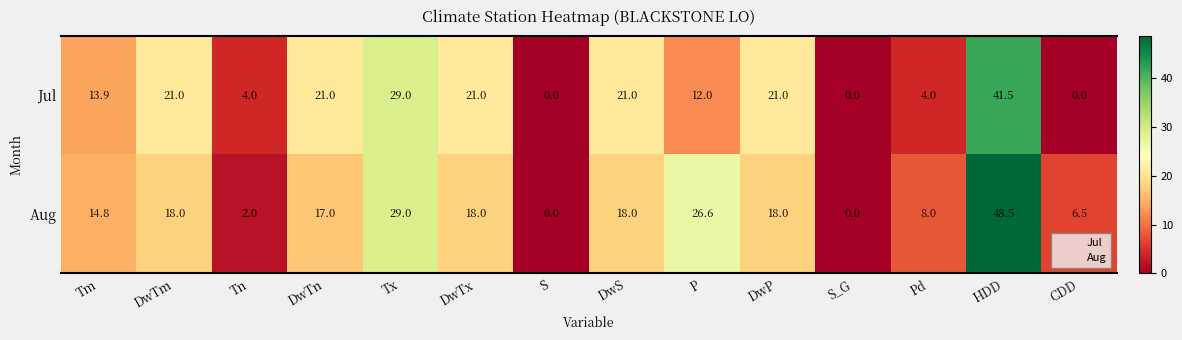

Which series changed the most between DwTn and DwTx?

Aug